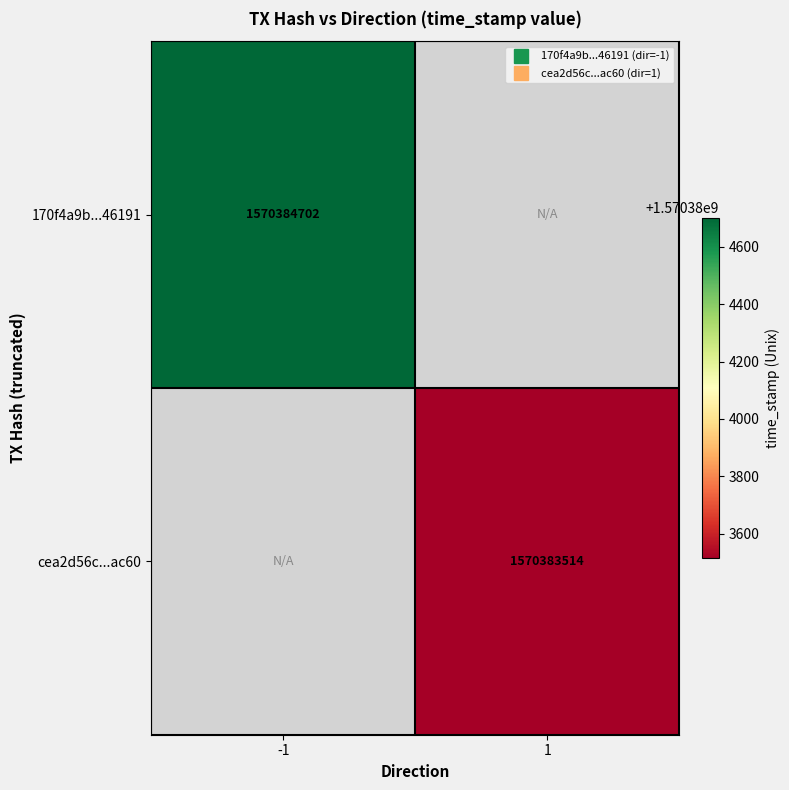

The value of cea2d56c64490334185049ce3401567d1a0ac60 at time_stamp is 1570383514. True or false?

True